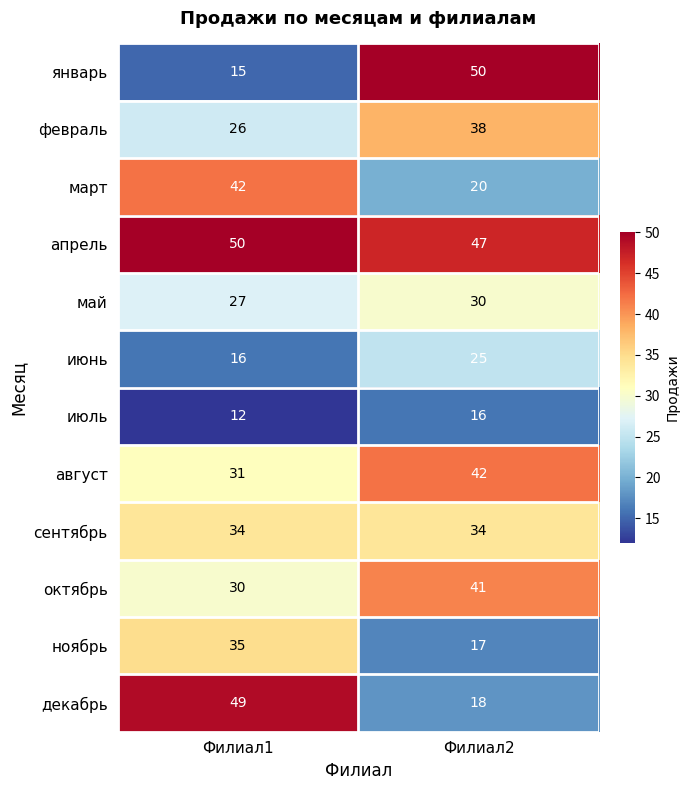

The июль series shows 18 at Филиал1. True or false?

False